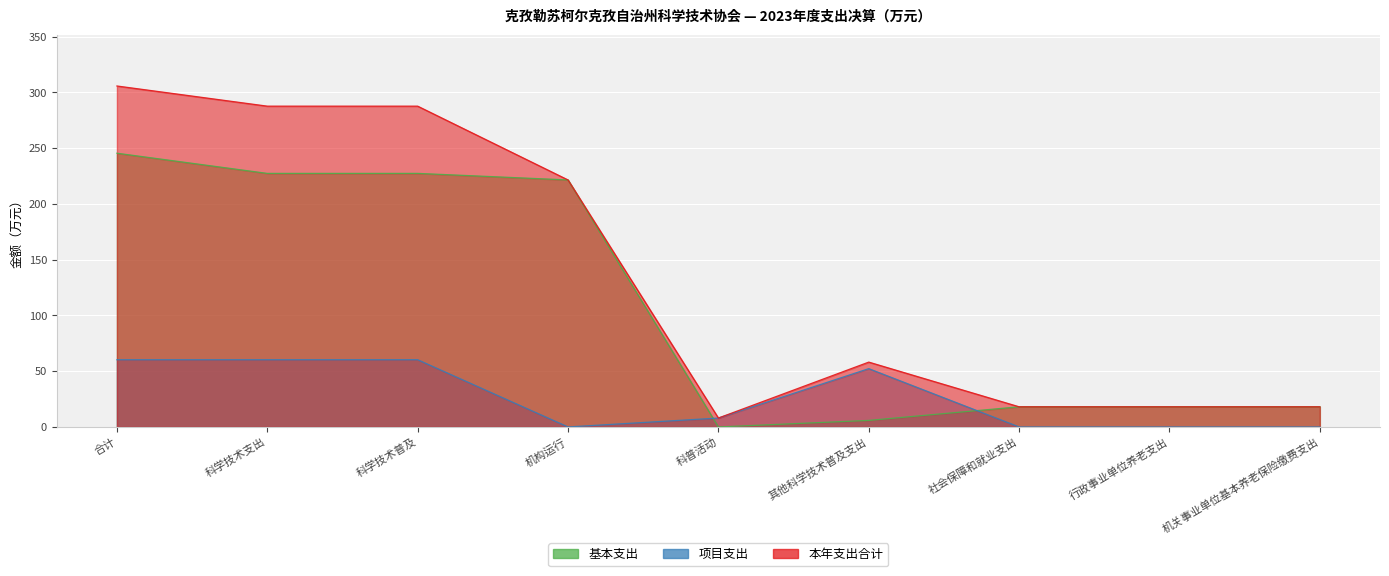

Reading right to left, list all the values displayed in this chart.

基本支出: 机关事业单位基本养老保险缴费支出=18.1	行政事业单位养老支出=18.1	社会保障和就业支出=18.1	其他科学技术普及支出=5.9	科普活动=0.0	机构运行=221.6	科学技术普及=227.4	科学技术支出=227.4	合计=245.5
项目支出: 机关事业单位基本养老保险缴费支出=0.0	行政事业单位养老支出=0.0	社会保障和就业支出=0.0	其他科学技术普及支出=52.3	科普活动=8.0	机构运行=0.0	科学技术普及=60.3	科学技术支出=60.3	合计=60.3
本年支出合计: 机关事业单位基本养老保险缴费支出=18.1	行政事业单位养老支出=18.1	社会保障和就业支出=18.1	其他科学技术普及支出=58.2	科普活动=8.0	机构运行=221.6	科学技术普及=287.7	科学技术支出=287.7	合计=305.8